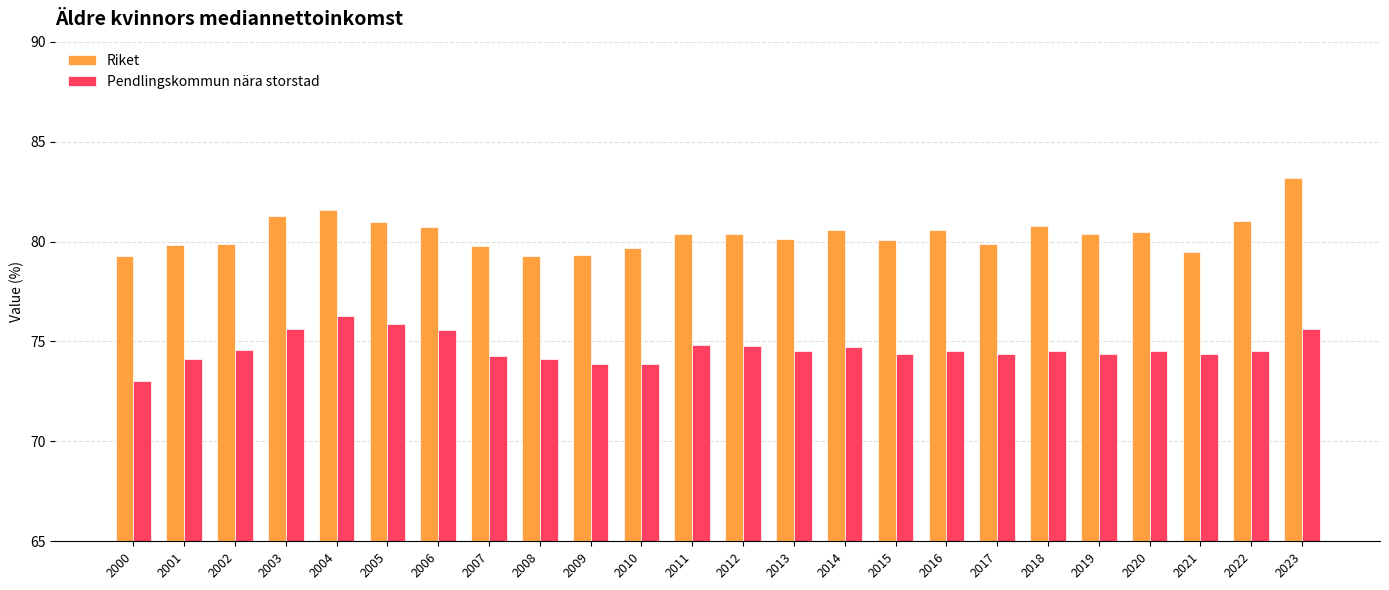

Which category has the highest value in the Riket series?

2023